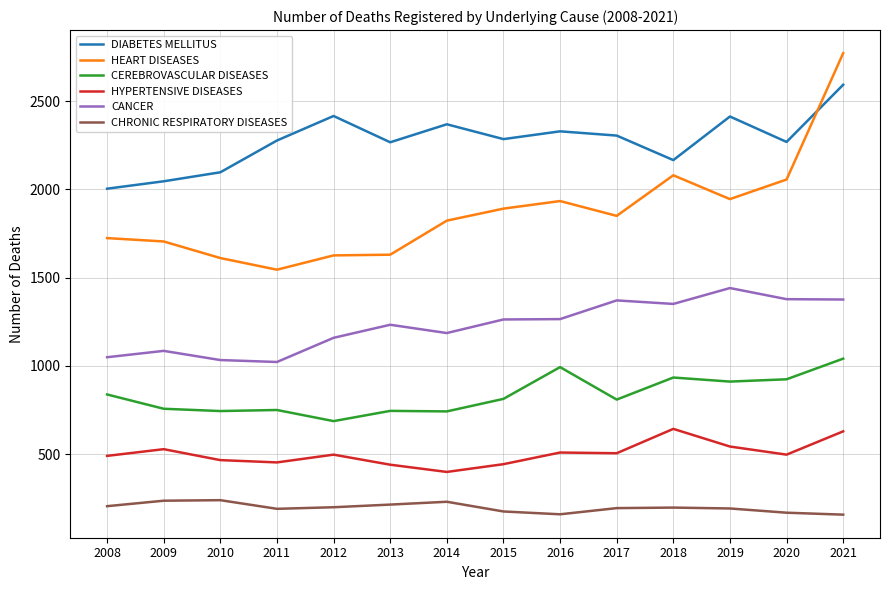

Which series has the largest total across all categories?

DIABETES MELLITUS